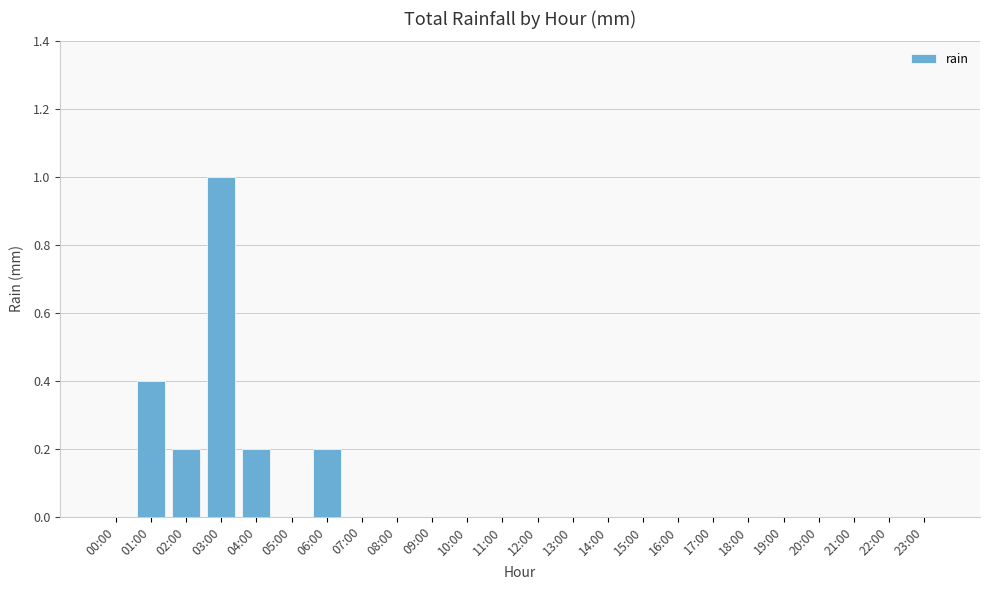

Which category has the highest value across all series?

03:00